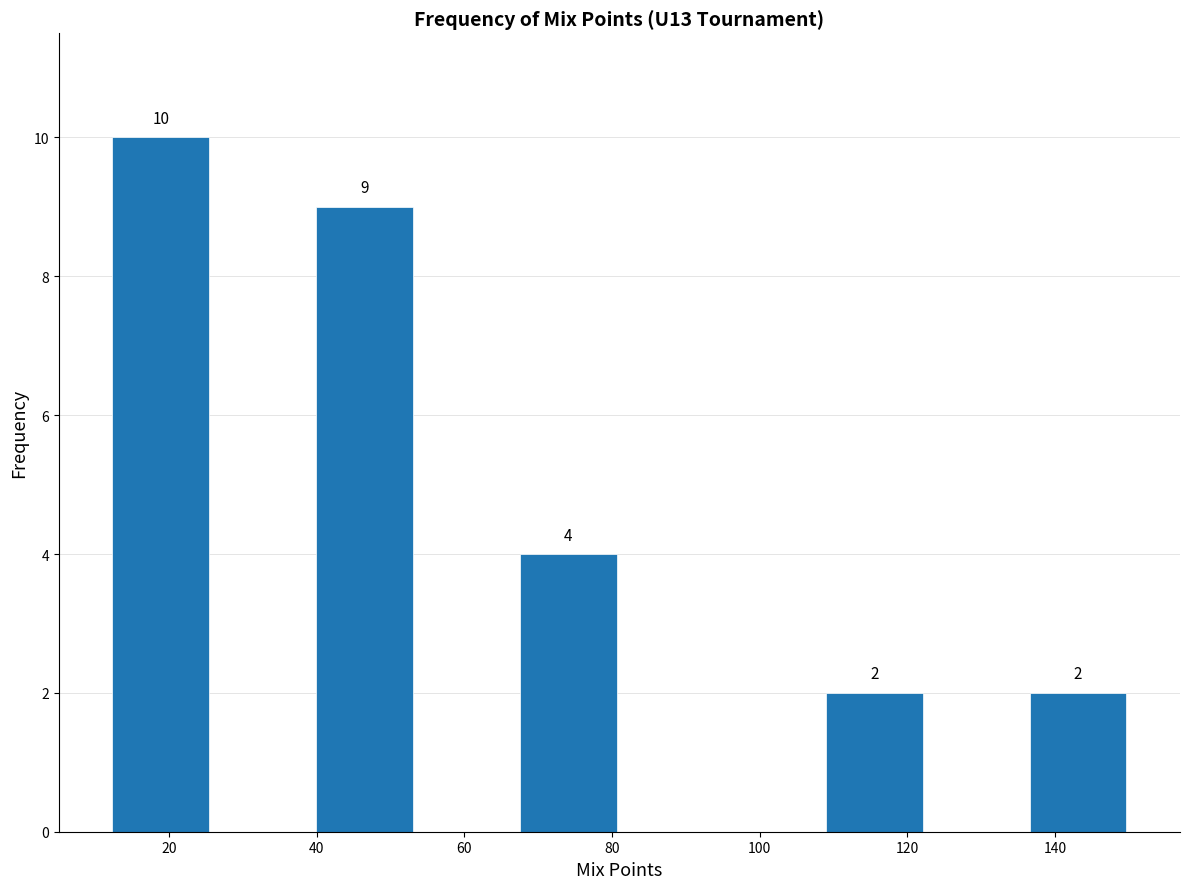

Which range on the x-axis has the tallest bar?

12.0 to 25.8